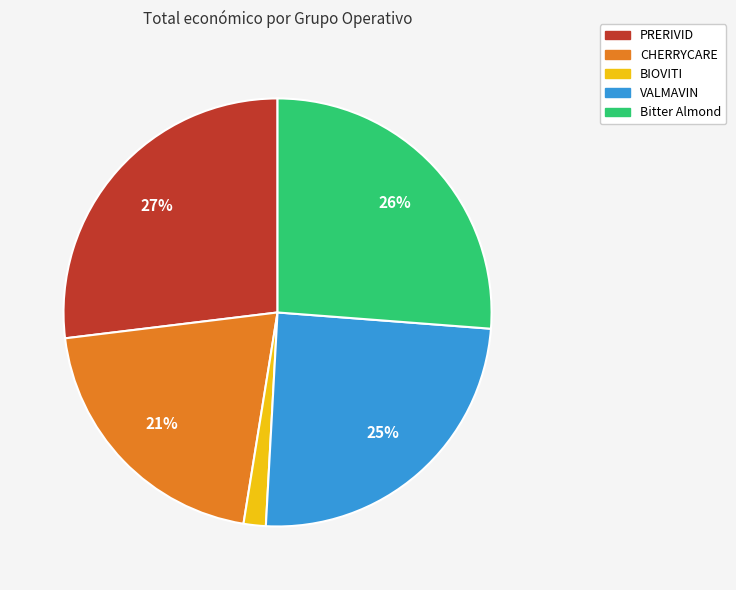

Which slice is the smallest?

BIOVITI